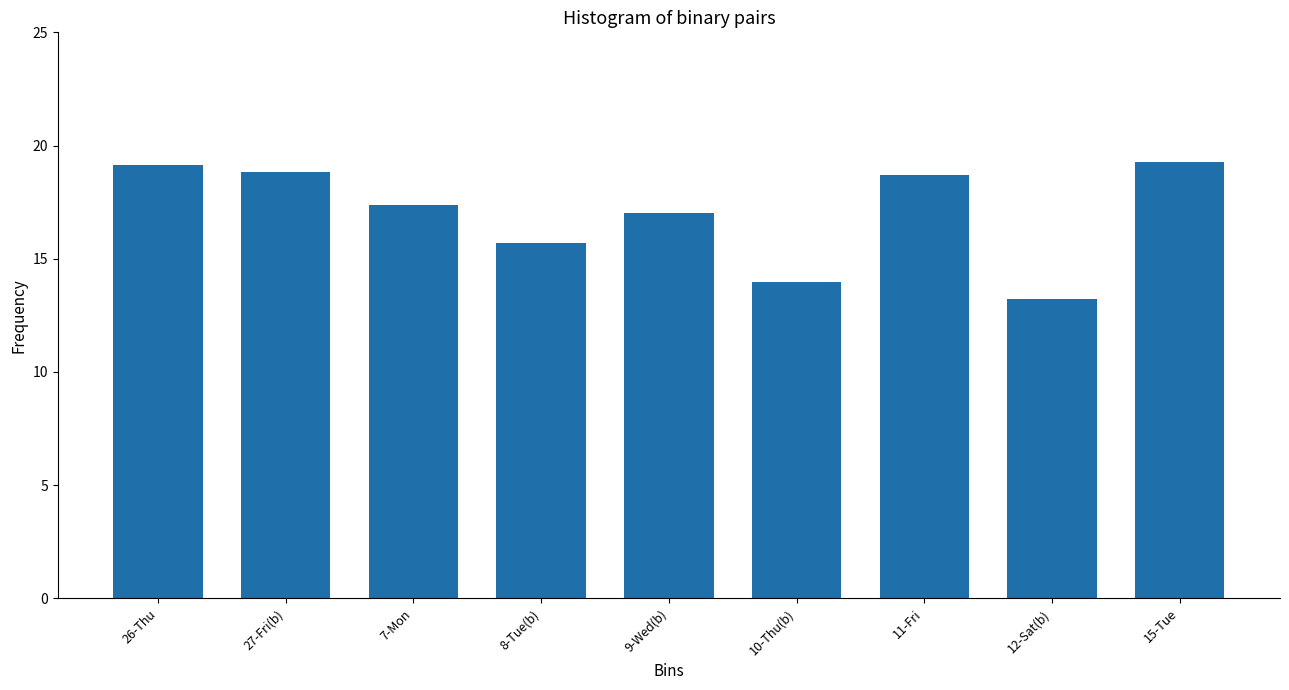

Are the bars grouped side by side (vs. stacked)?

No